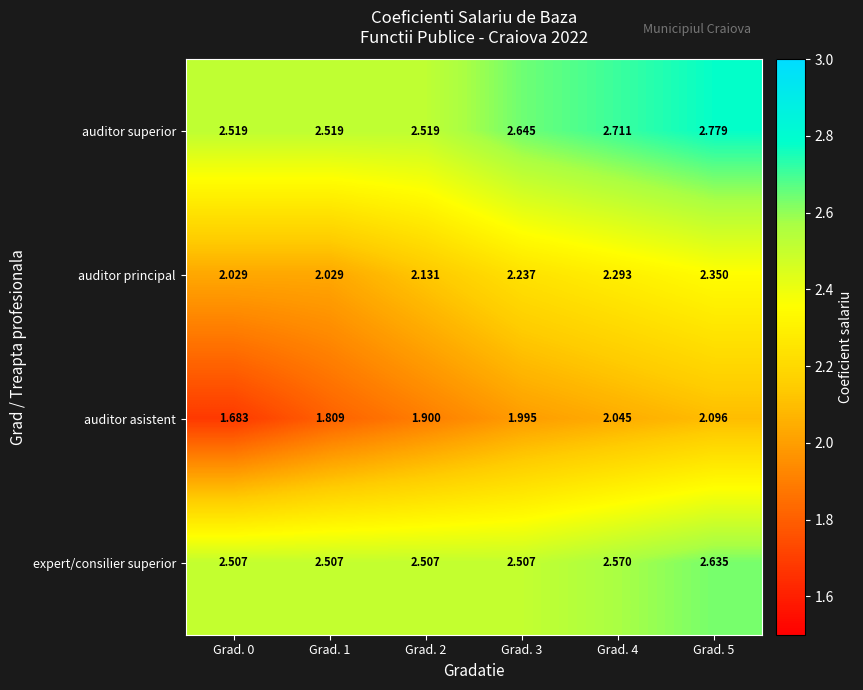

Which series changed the most between Grad. 1 and Grad. 2?

auditor principal